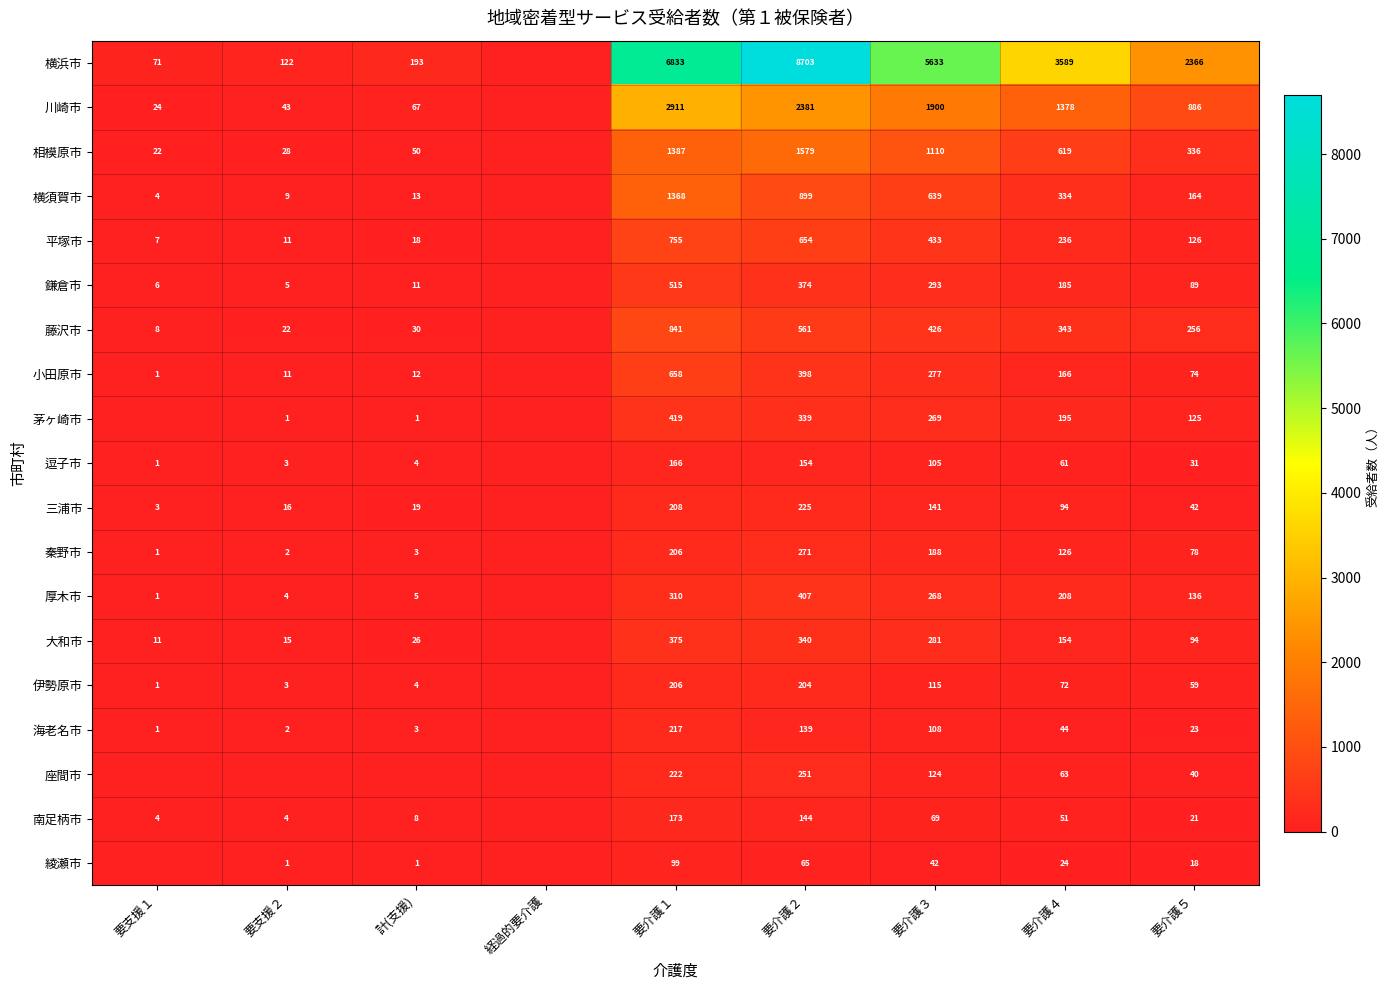

What is the sum of the 横須賀市 values at 要介護２ and 計(支援)?

912